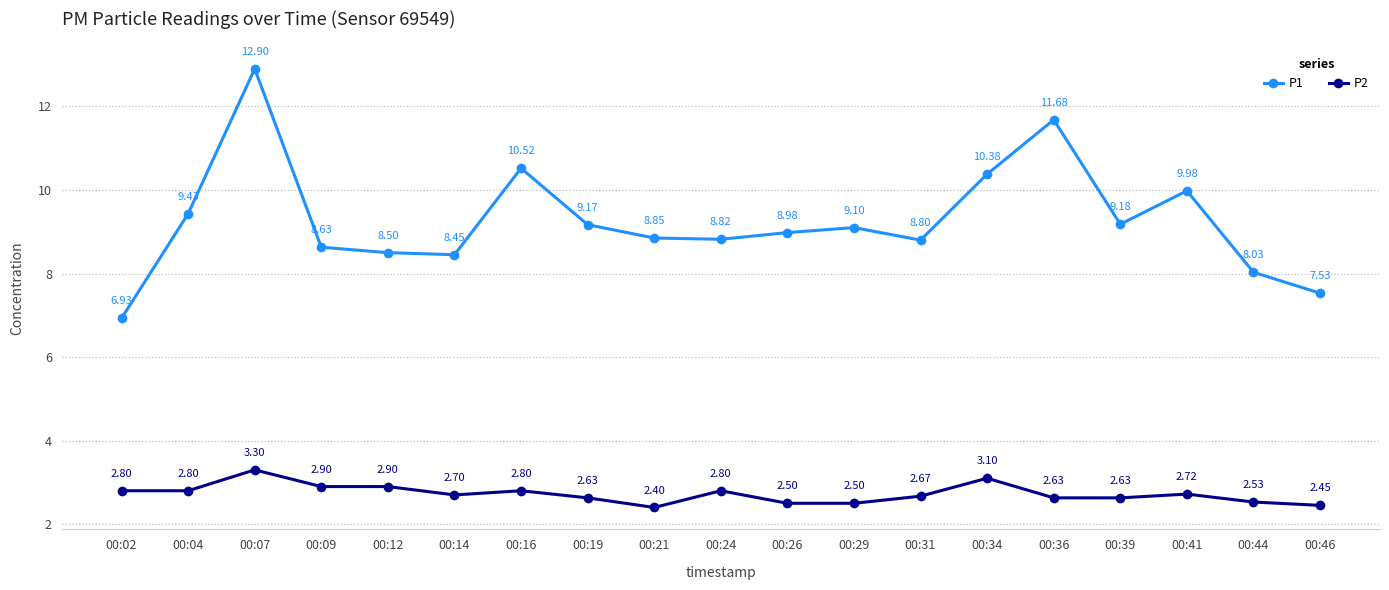

What is the sum of the P2 values at 00:24 and 00:36?

5.4